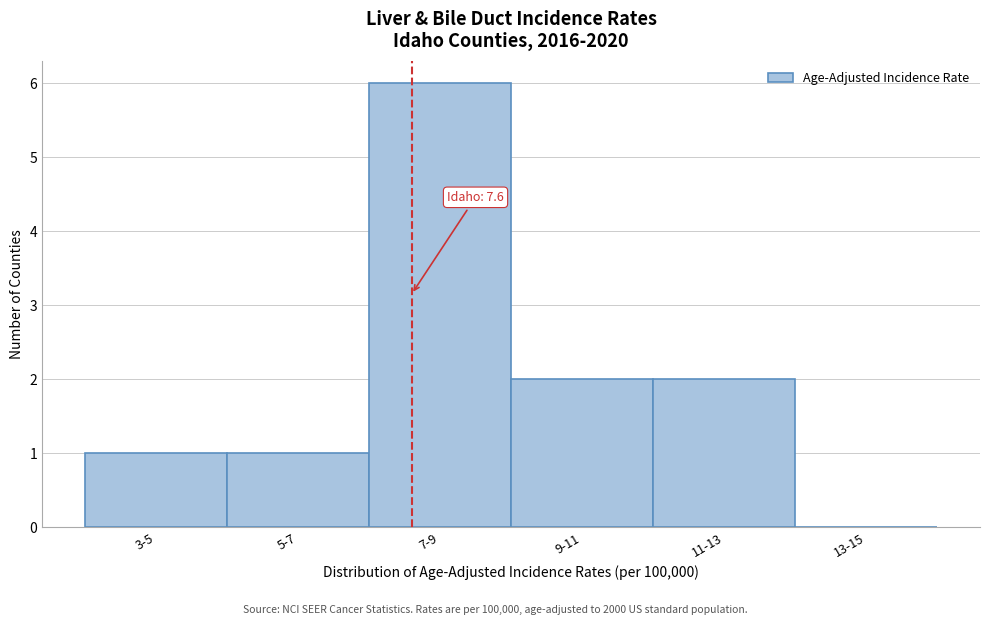

Reading left to right, what are all the values shown in this chart?

3-5=1	5-7=1	7-9=6	9-11=2	11-13=2	13-15=0